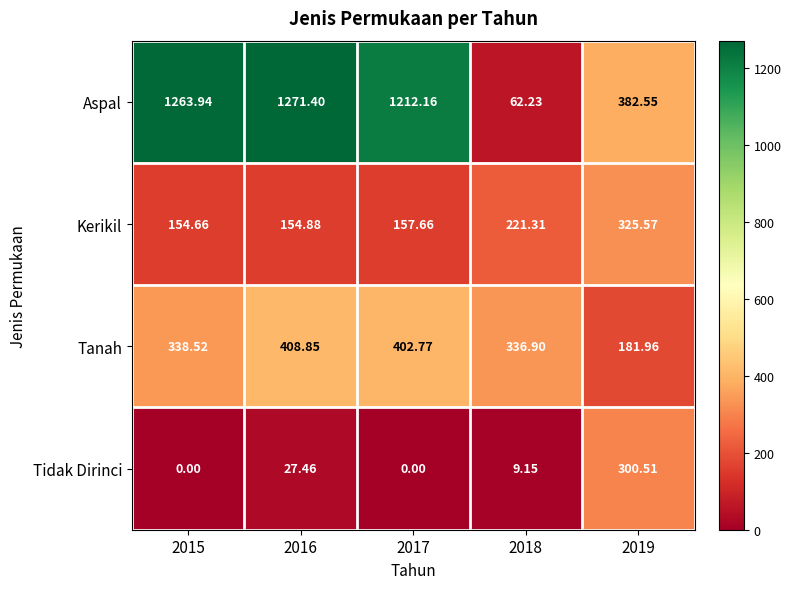

List the series in order of their overall mean, highest first.

Aspal, Tanah, Kerikil, Tidak Dirinci